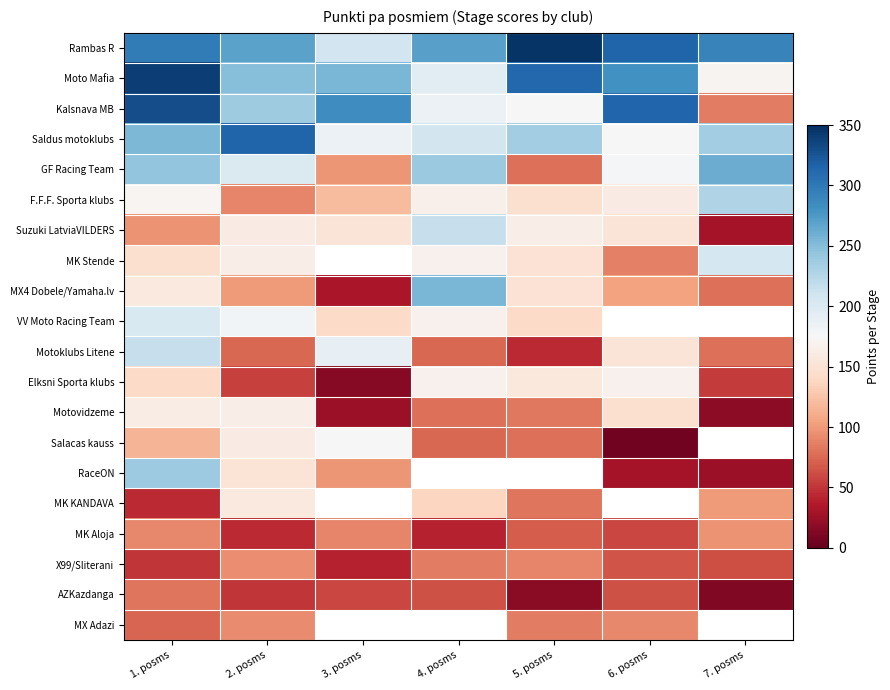

What is the spread (max minus min) of values at 6. posms?

309.0